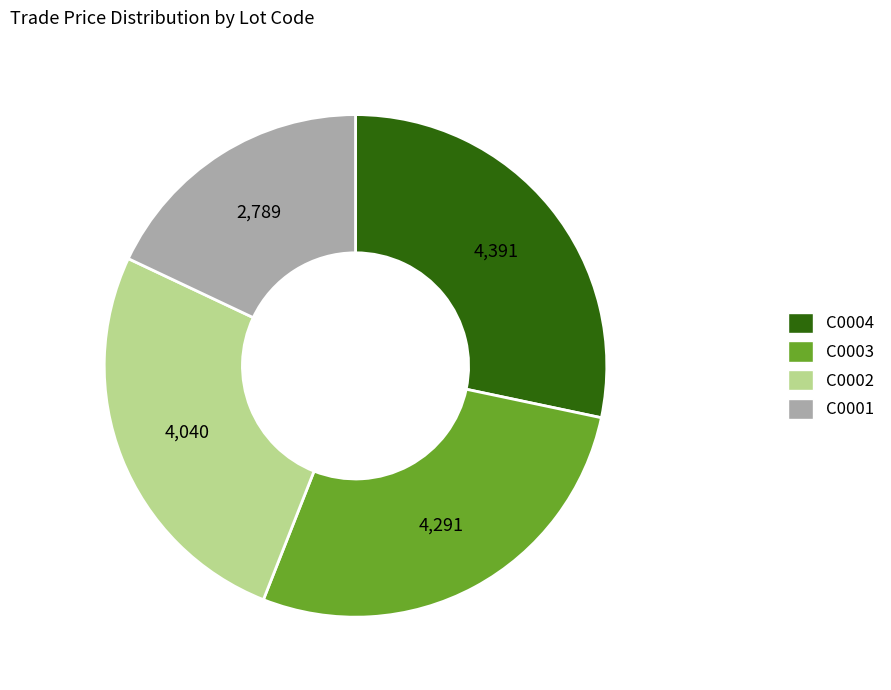

Is it true that C0004 is 20% of the pie?

False